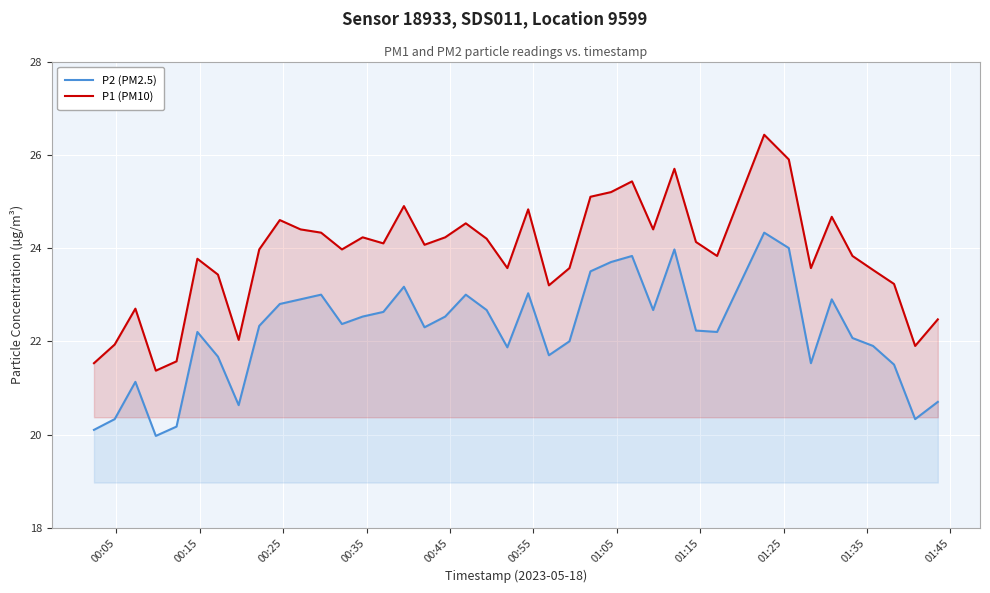

At how many categories does at least one series exceed 20?

40